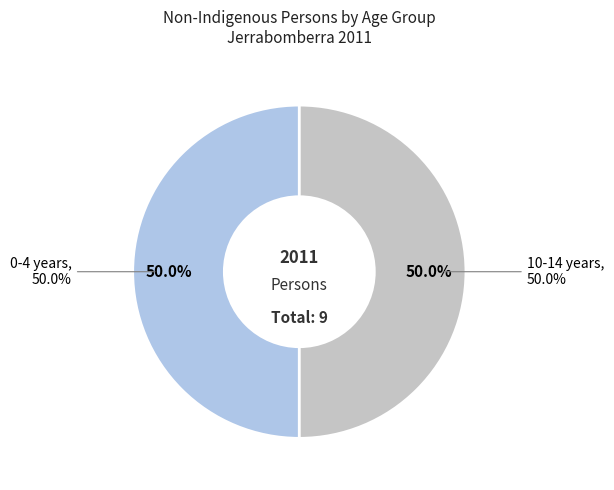

Does 35-39 years represent more than half of the total?

No